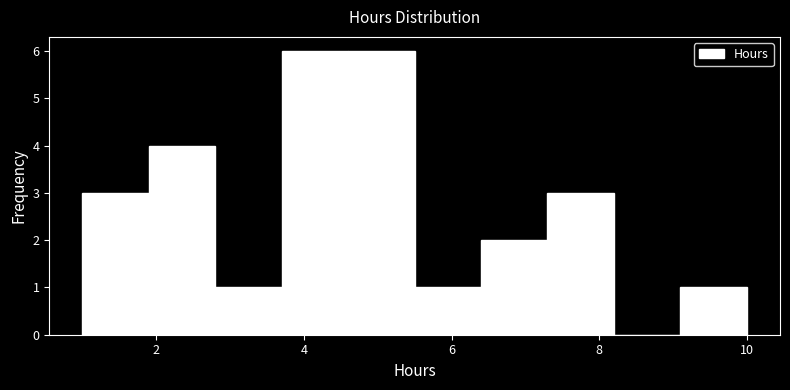

How tall is the bar that spans 5.5 to 6.4 on the x-axis? Neither the bar edges nor the heights are printed on the chart, so give them approximately, as read against the axes.

1